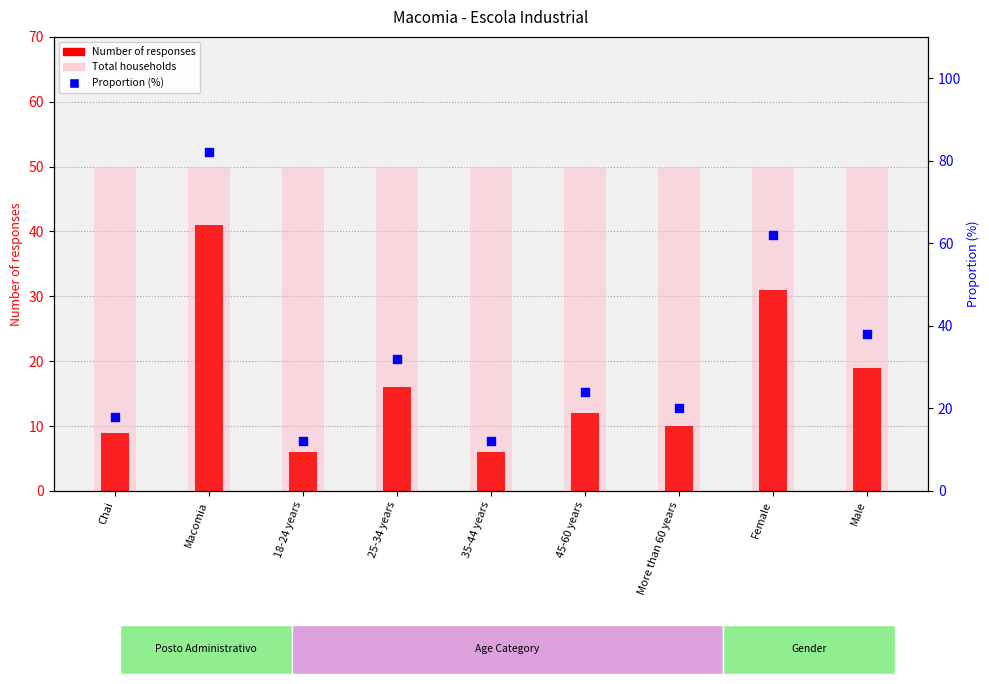

At which category is the sum across all series the highest?

Macomia